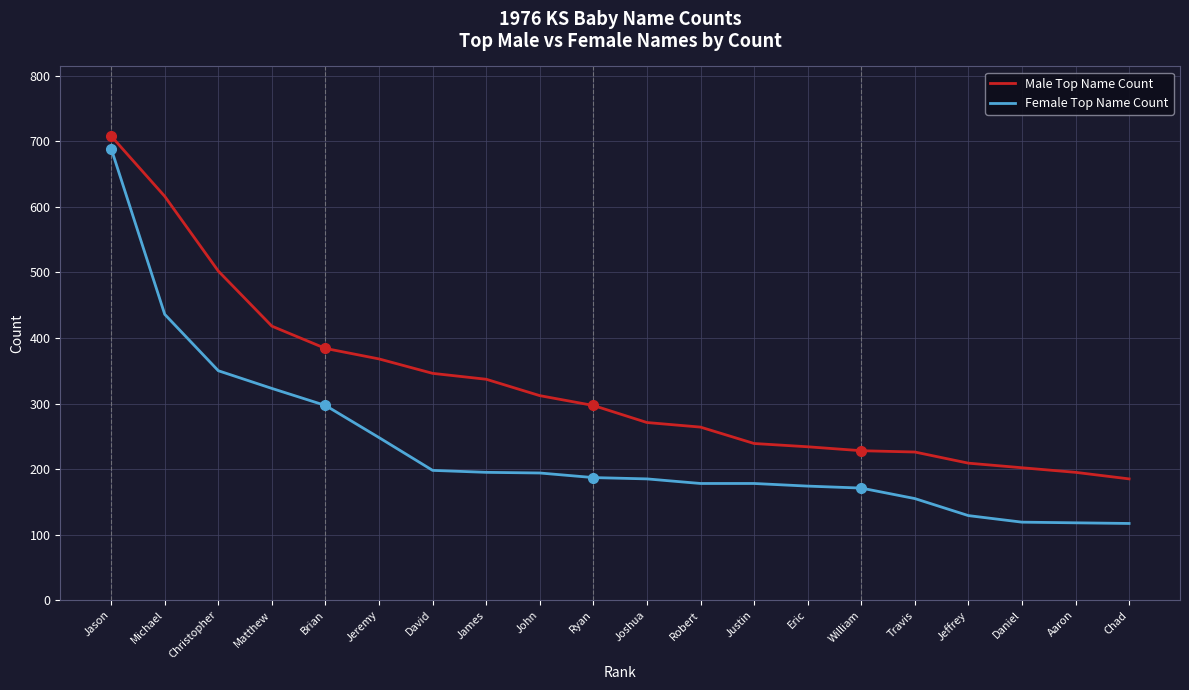

Which category has the highest value in the Male Top Name Count series?

Jason